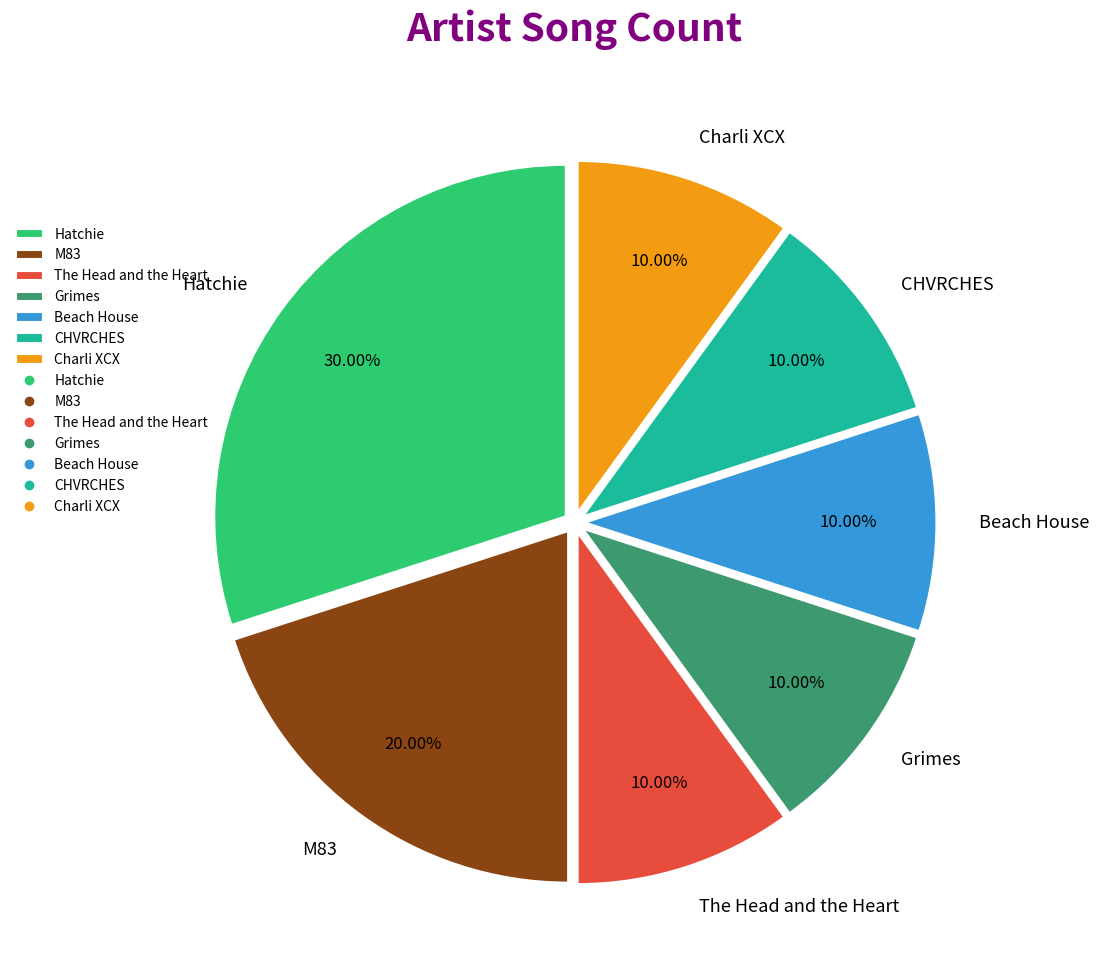

Which slice is the largest?

Hatchie